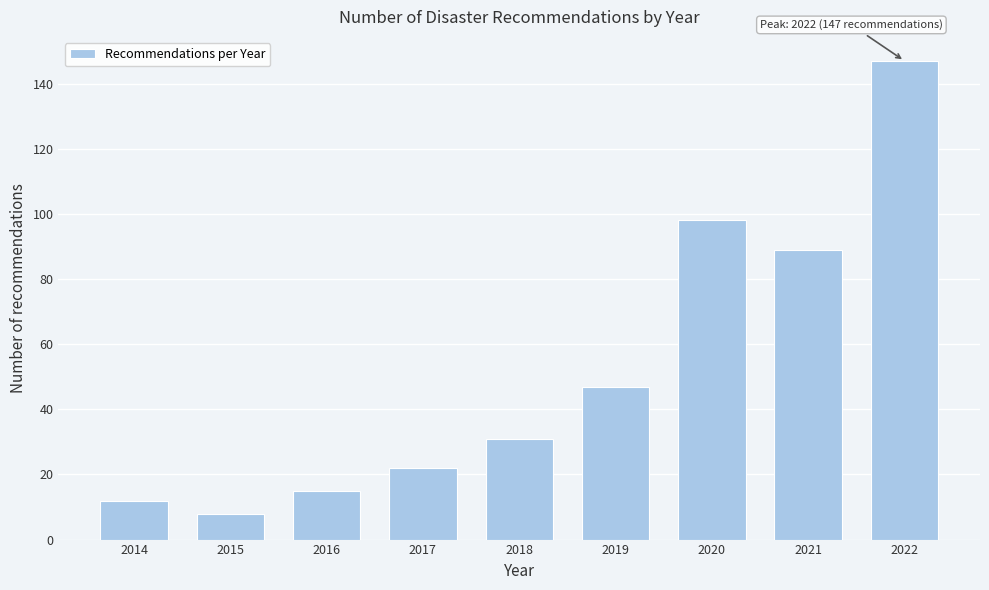

Reading left to right, transcribe all the data shown in this chart.

12	8	15	22	31	47	98	89	147